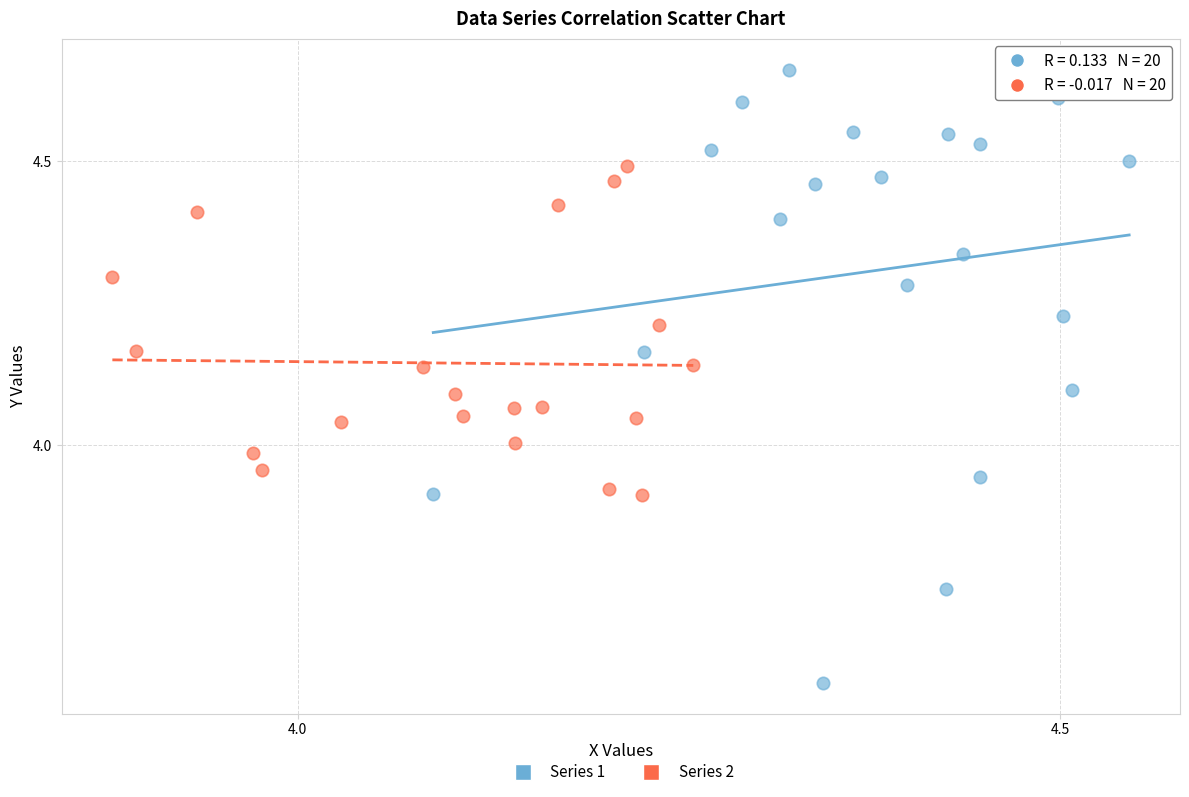

What are all the series names shown in the legend?

Series 1, Series 2